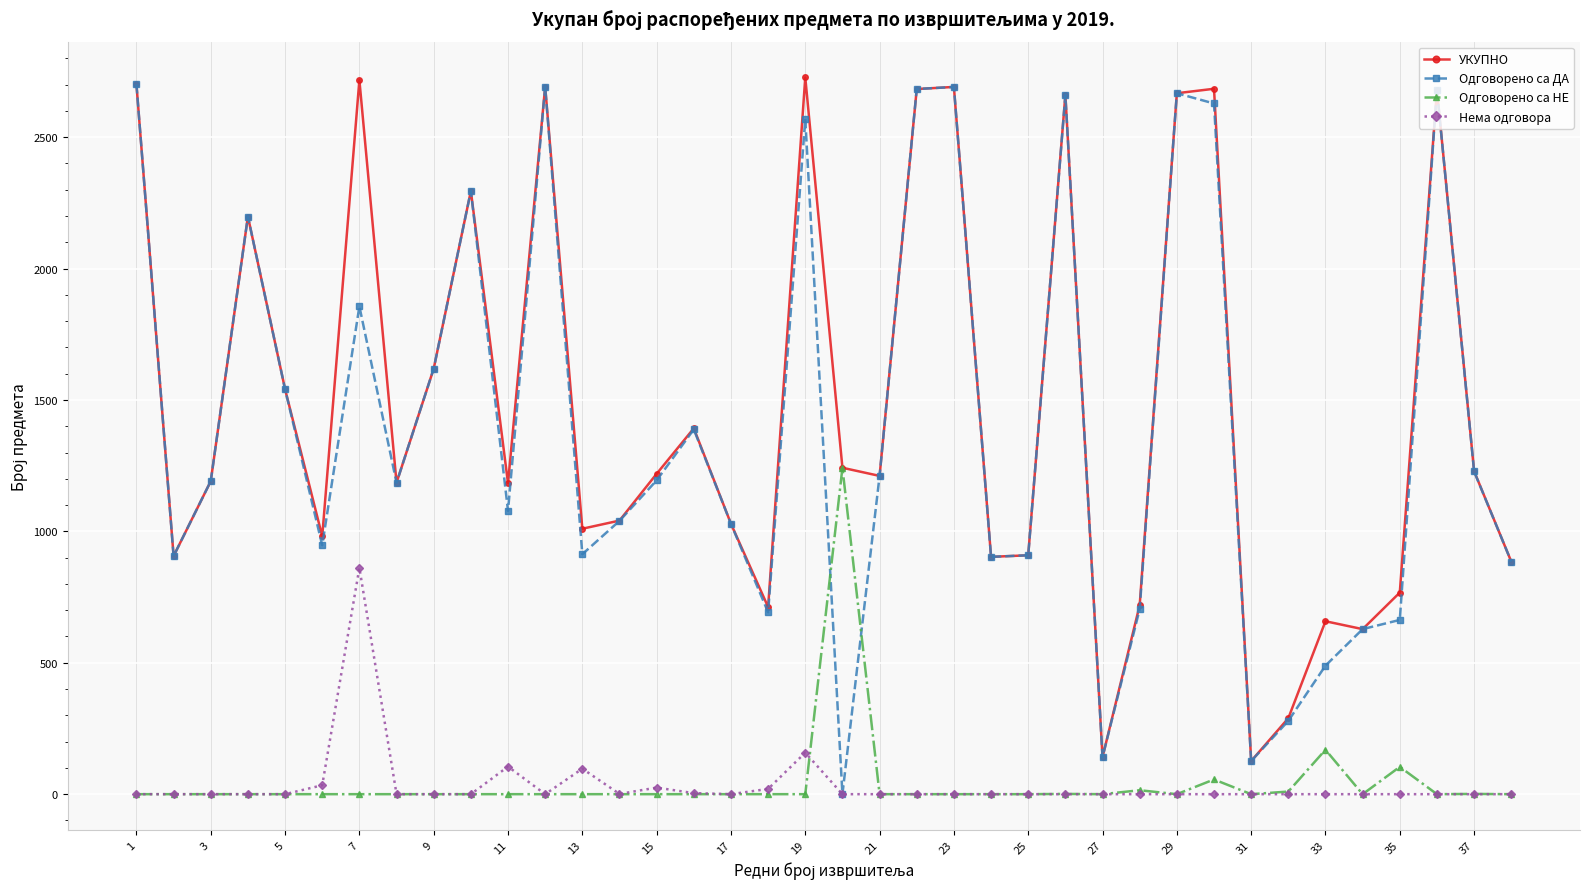

What are all the series names shown in the legend?

УКУПНО, Одговорено са ДА, Одговорено са НЕ, Нема одговора